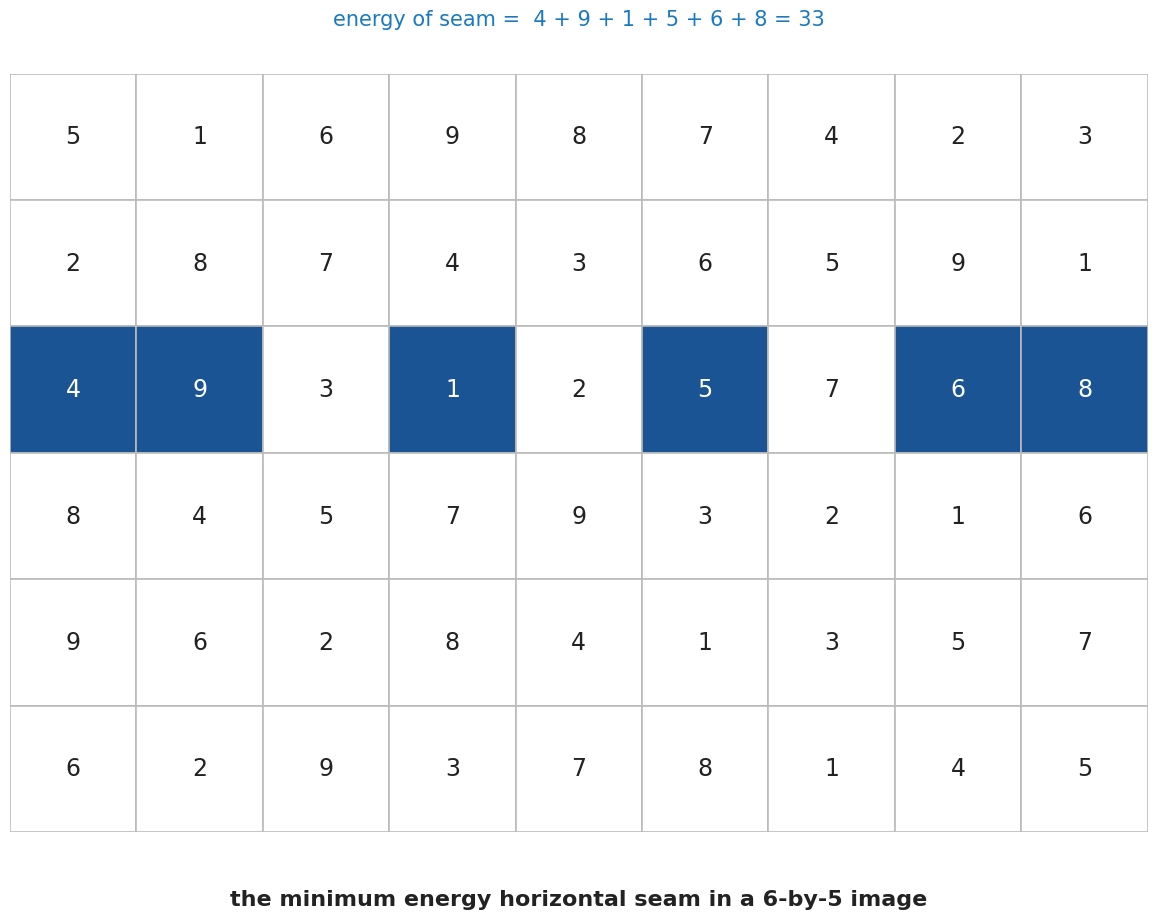

What is the approximate value of R3 at 2?

5